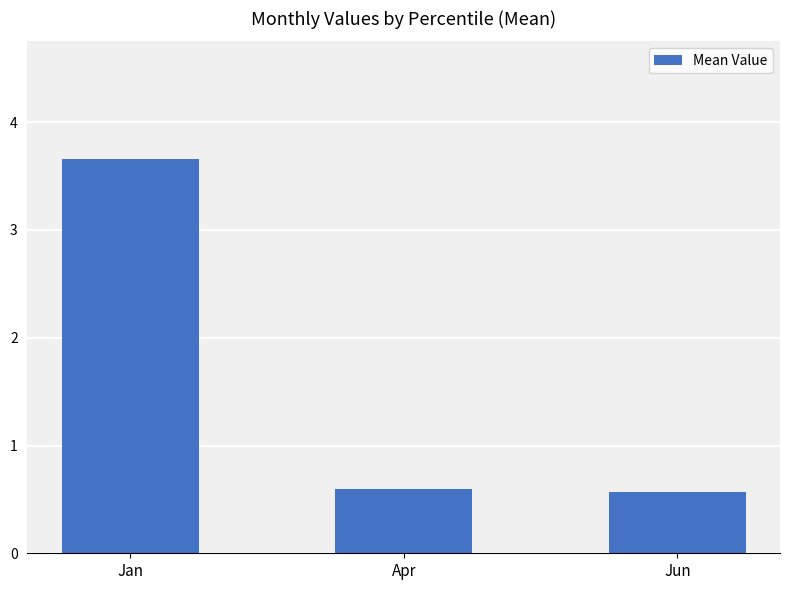

True or false: the data shows 0.6 at Apr.

True